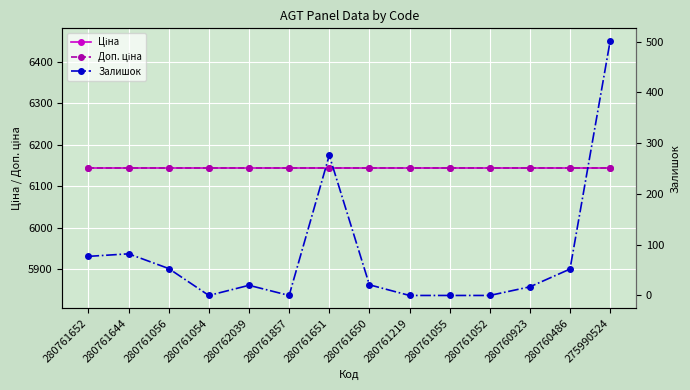

Rank the series by their maximum value, from highest to lowest.

Ціна, Доп. ціна, Залишок